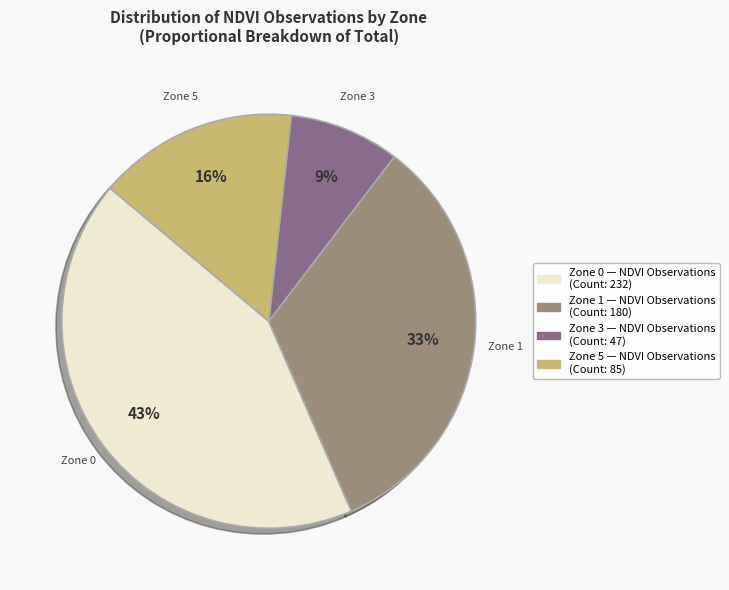

Is there a majority slice in this chart?

No